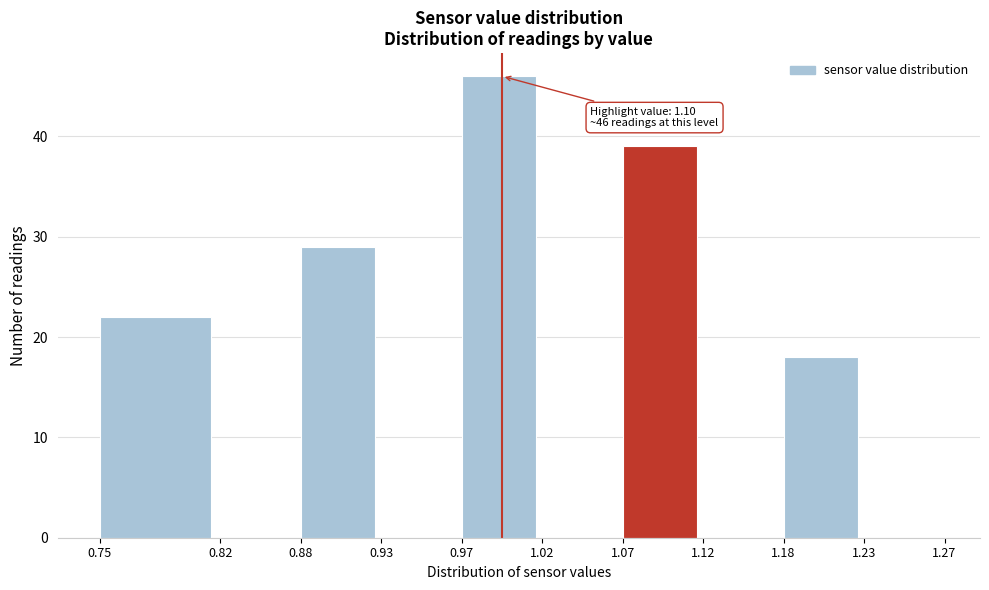

Over which range of the x-axis is the bar tallest?

0.97 to 1.02